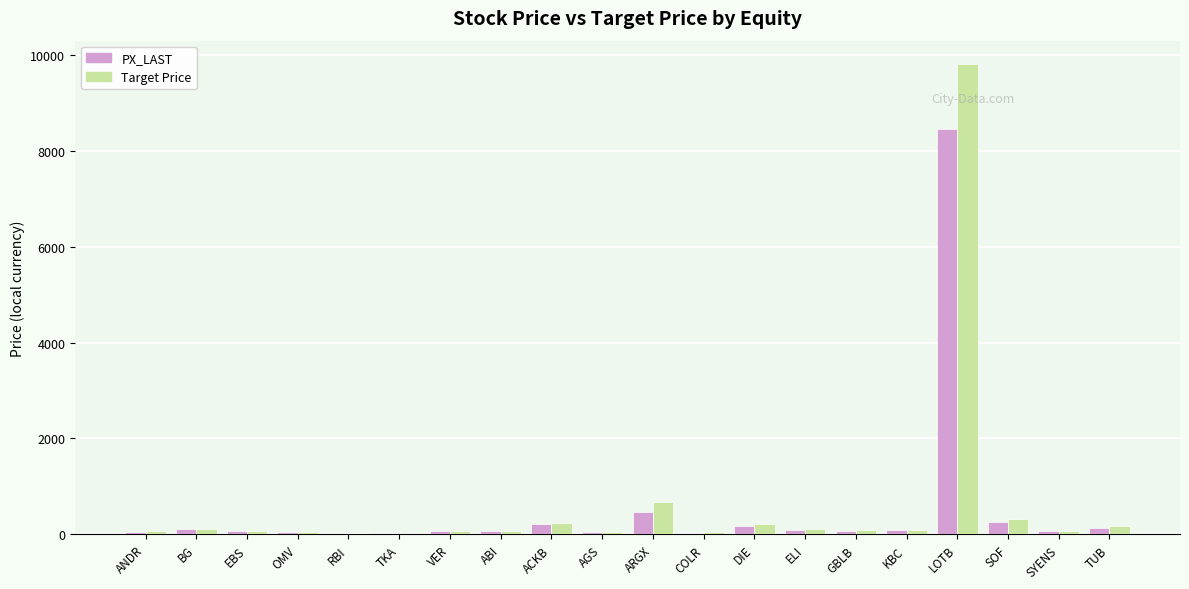

What is the approximate value of Target Price at DIE?

211.1